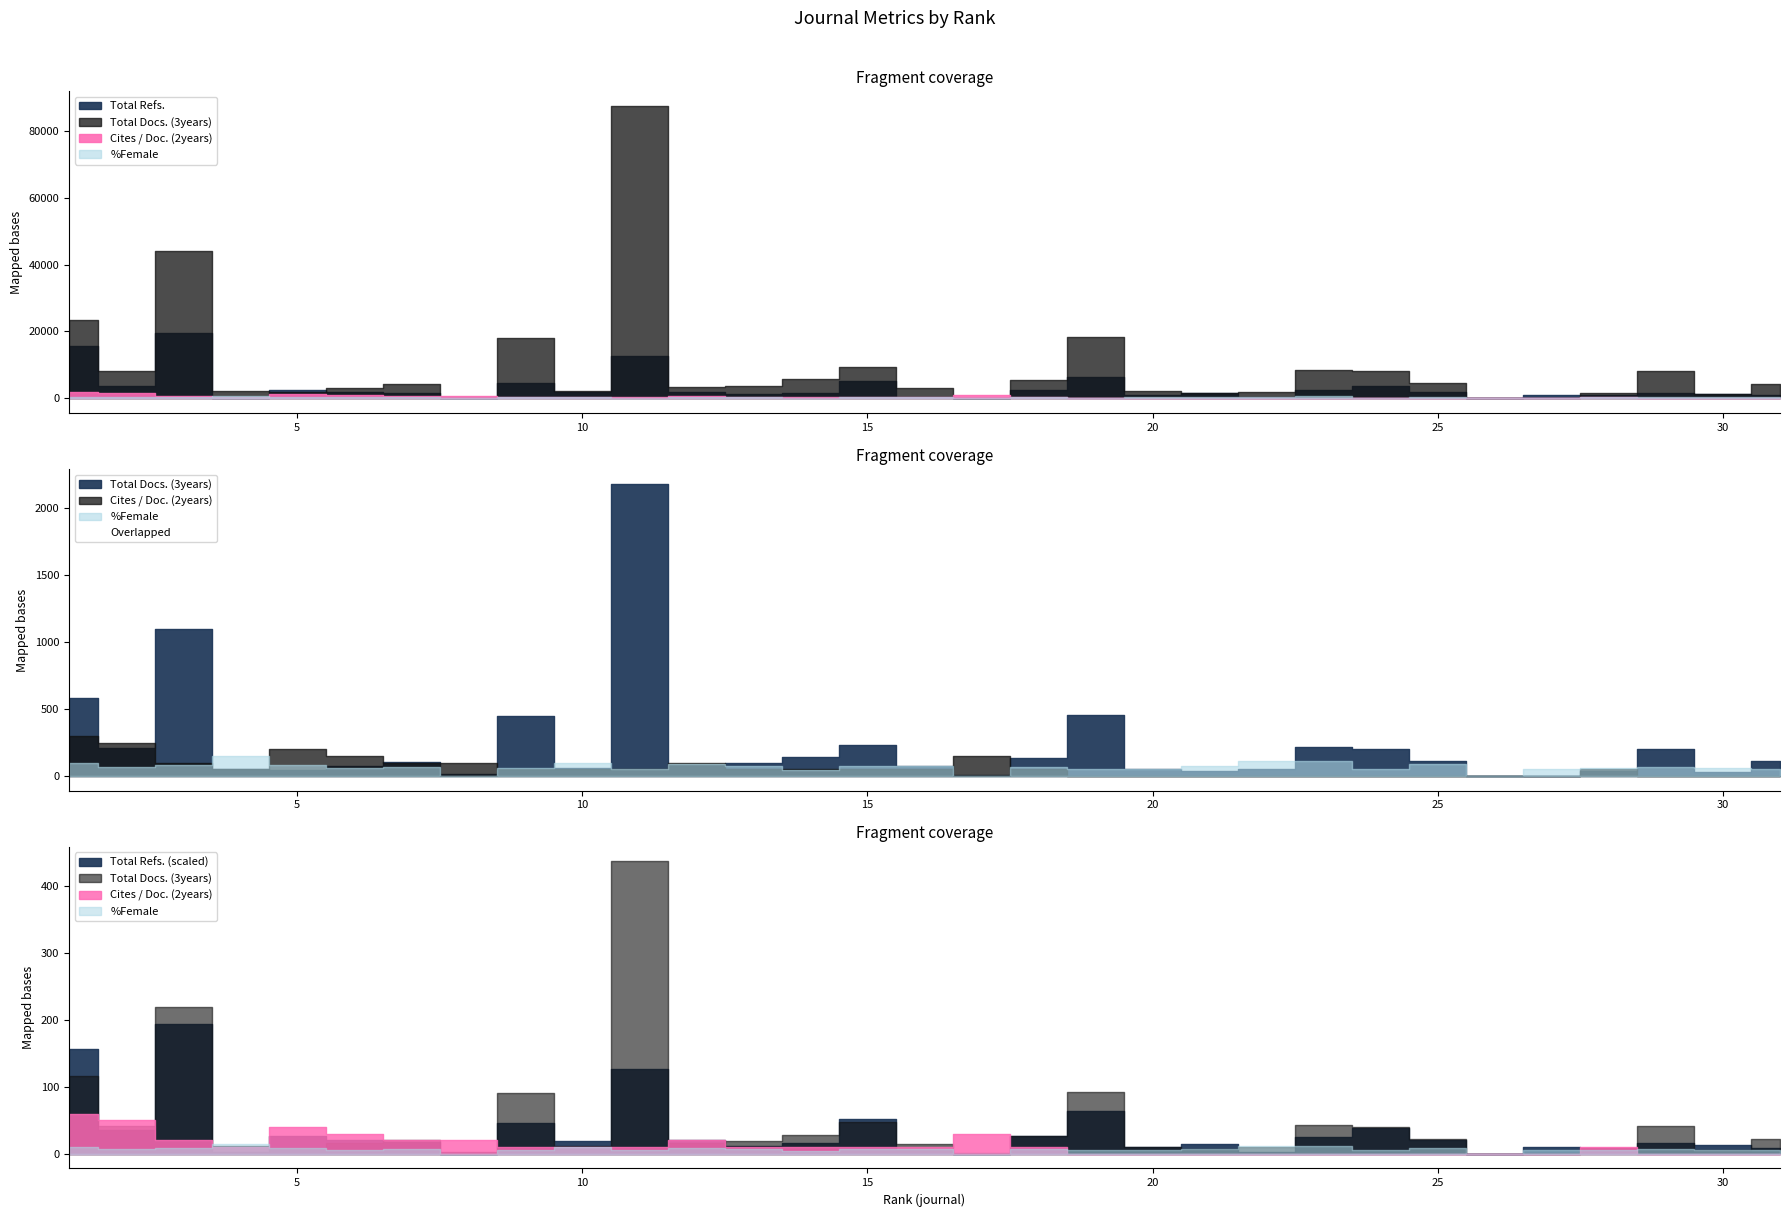

List the labels in order of %Female value, largest first.

4, 23, 22, 1, 10, 12, 25, 3, 5, 16, 13, 15, 21, 18, 2, 7, 29, 6, 30, 28, 9, 31, 20, 11, 24, 19, 27, 14, 8, 17, 26